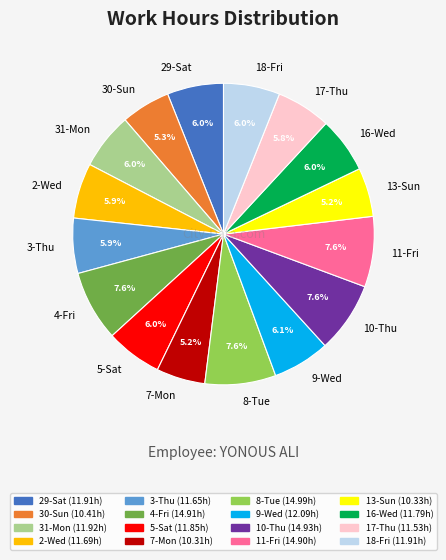

True or false: 2-Wed accounts for 6% of the total.

True